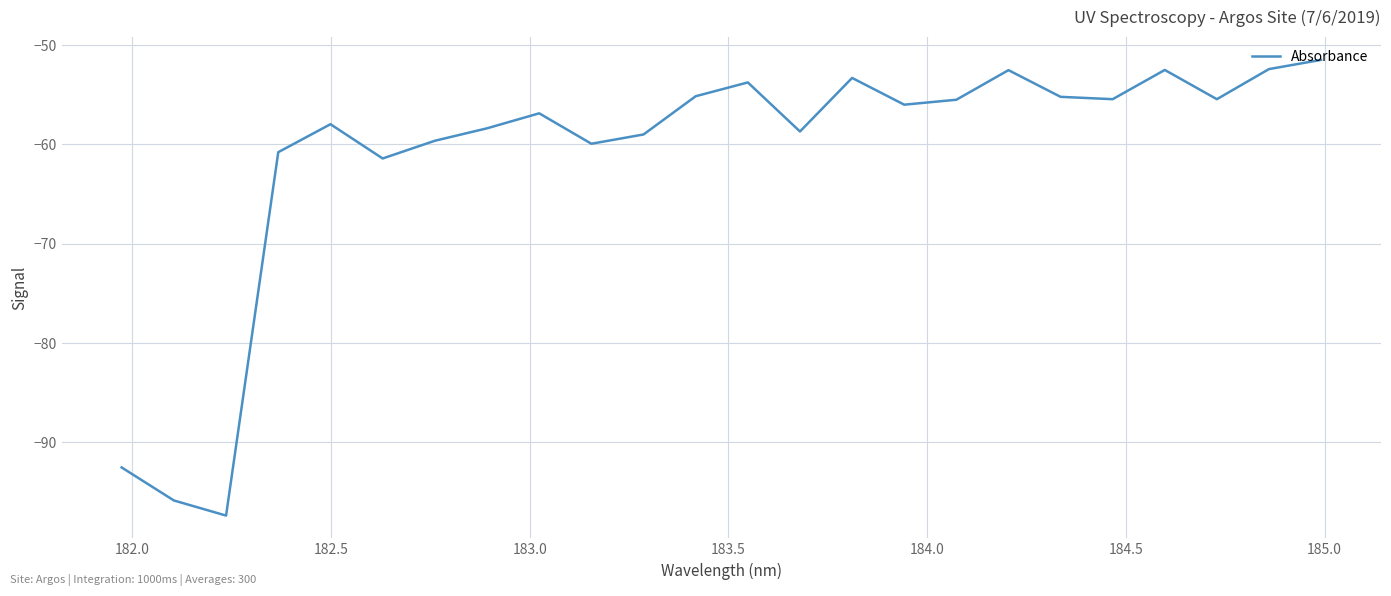

What is the difference between the maximum and minimum values?

45.9